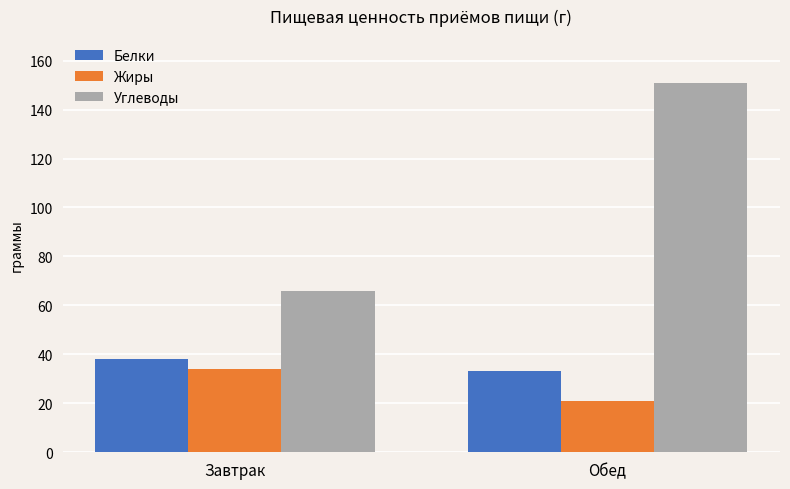

How many distinct data groups are displayed?

3